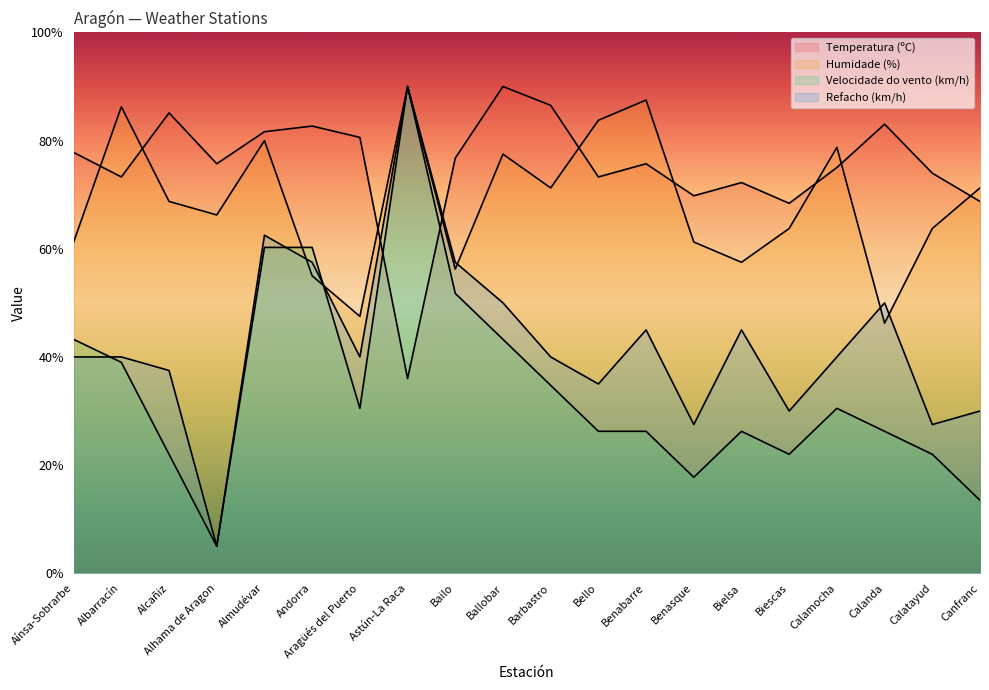

Read the Velocidade do vento (km/h) value at Calamocha.

30.5